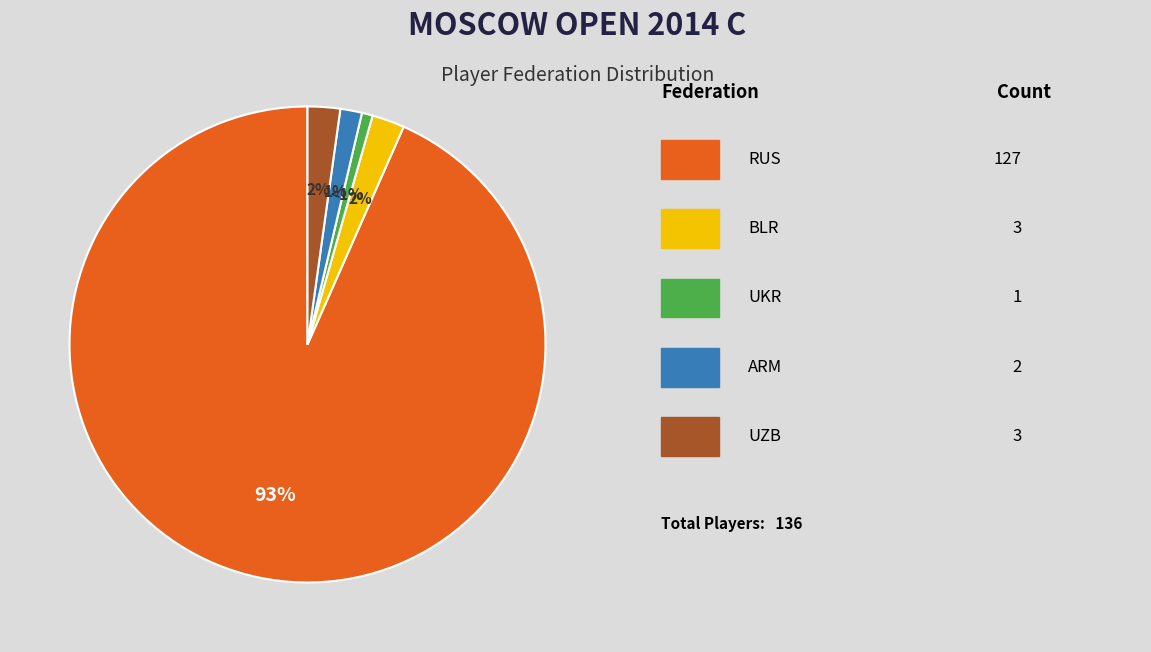

To the nearest percent, what is the difference between the largest and smallest slice percentages?

93%